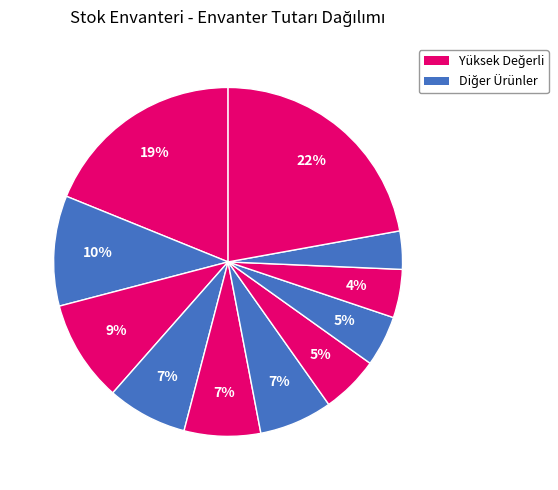

How many segments does this pie chart have?

11